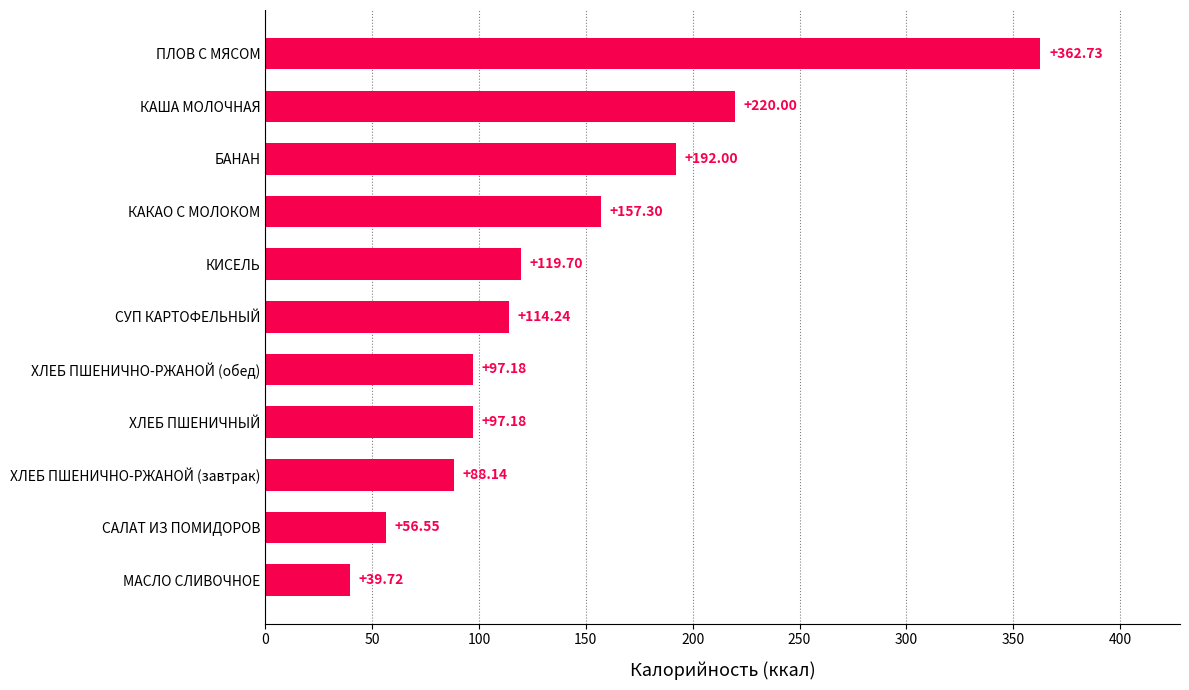

What is the smallest value displayed?

39.7